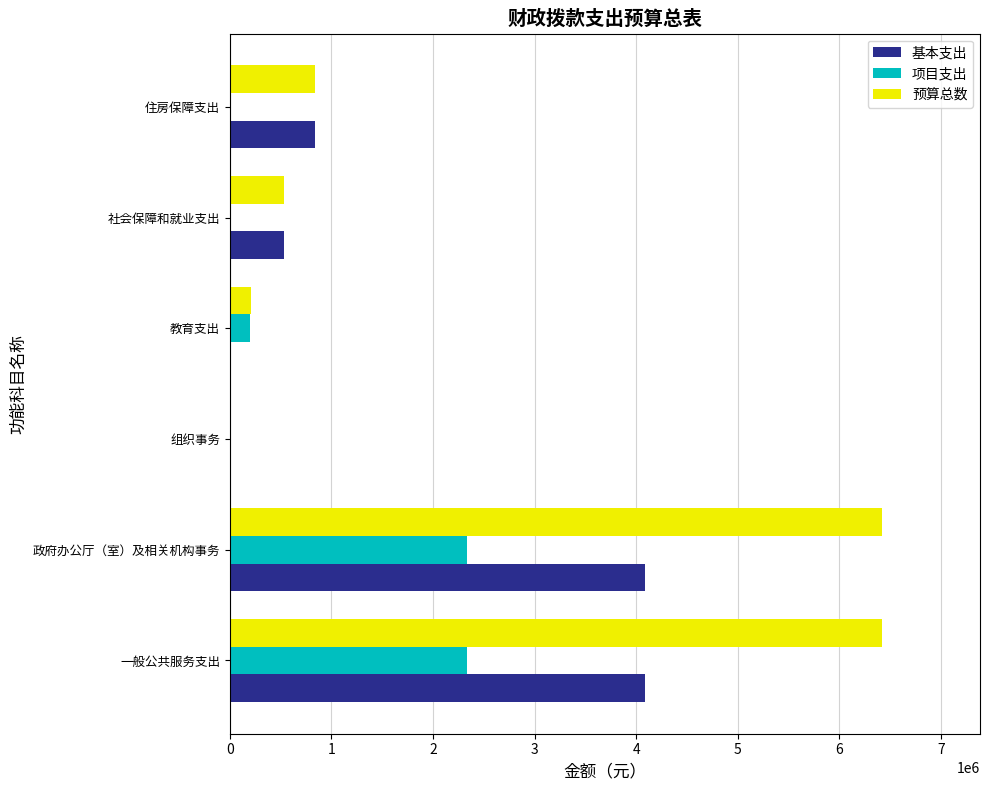

Which series changed the most between 组织事务 and 住房保障支出?

基本支出